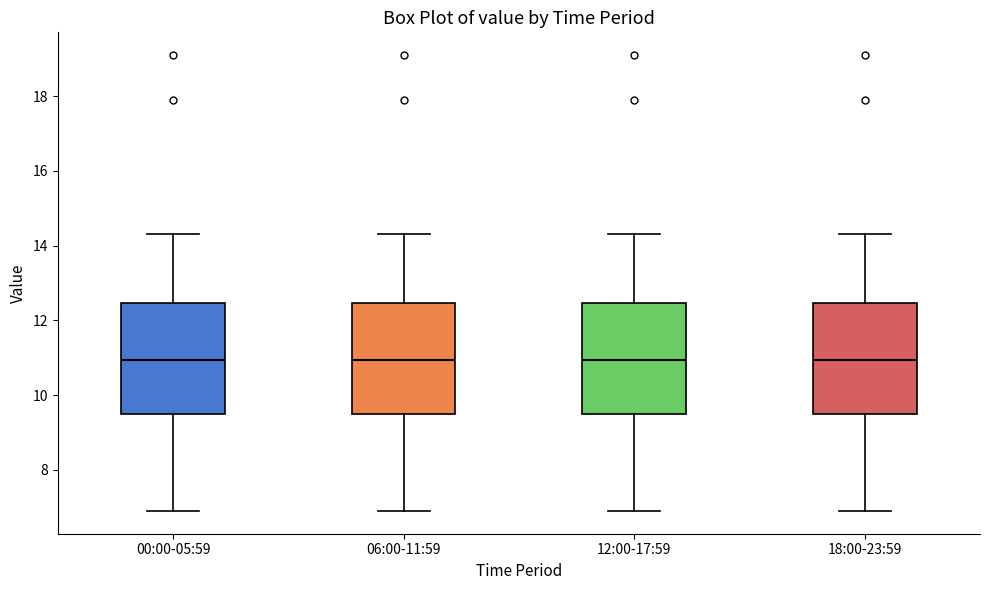

Reading left to right, transcribe this box plot: for each box, give where its median line is, the range the box spans, and where its two whiskers end, as read against the y-axis. The values are not printed on the chart, so give them approximately, as read against the axis.

00:00-05:59: median 11.0, box 9.6 to 12.4, whiskers 7.0 to 14.4
06:00-11:59: median 11.0, box 9.6 to 12.4, whiskers 7.0 to 14.4
12:00-17:59: median 11.0, box 9.6 to 12.4, whiskers 7.0 to 14.4
18:00-23:59: median 11.0, box 9.6 to 12.4, whiskers 7.0 to 14.4